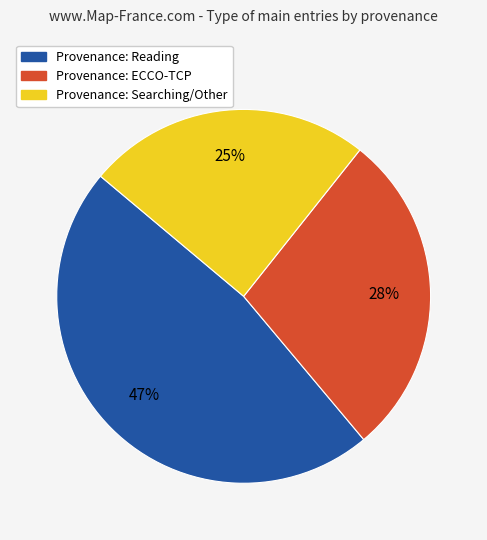

To the nearest percent, what is the average slice percentage?

33%